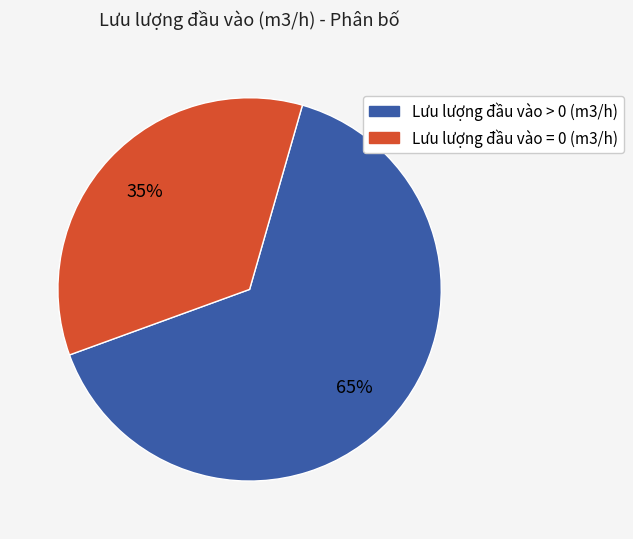

How many segments does this pie chart have?

2